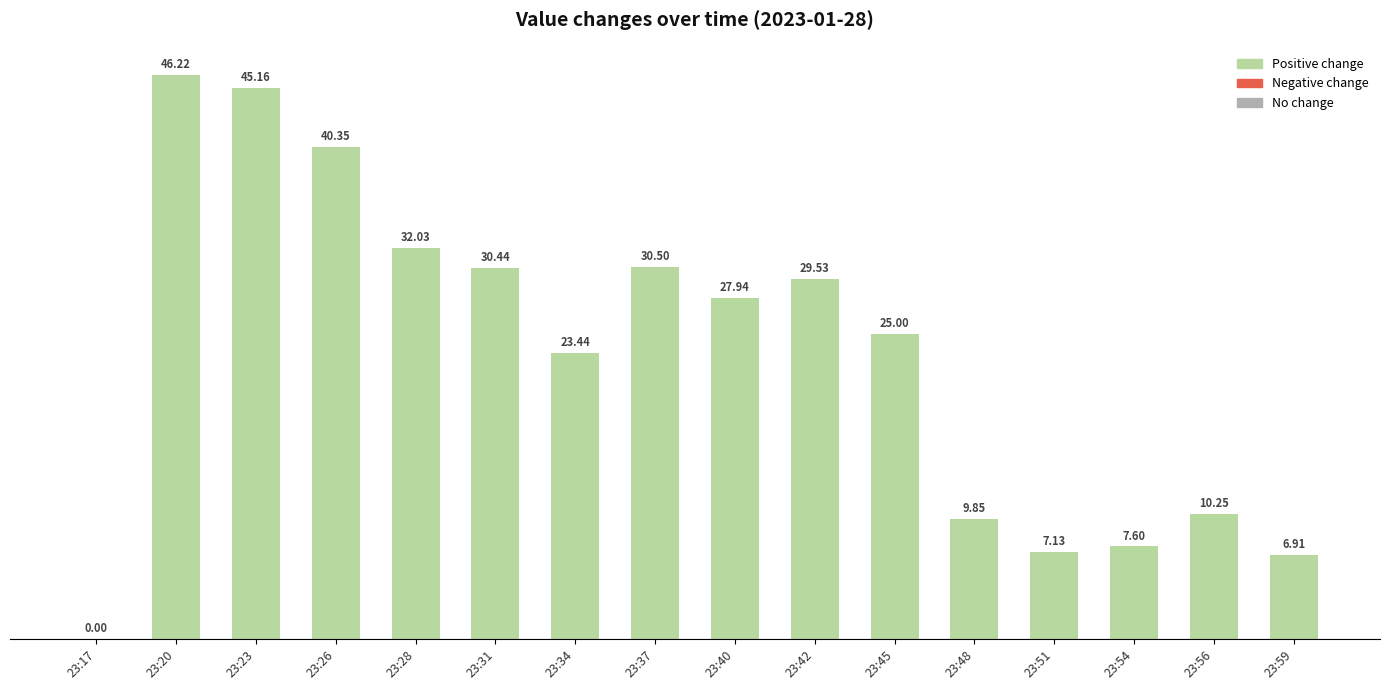

Which label corresponds to the largest value in the chart?

23:20